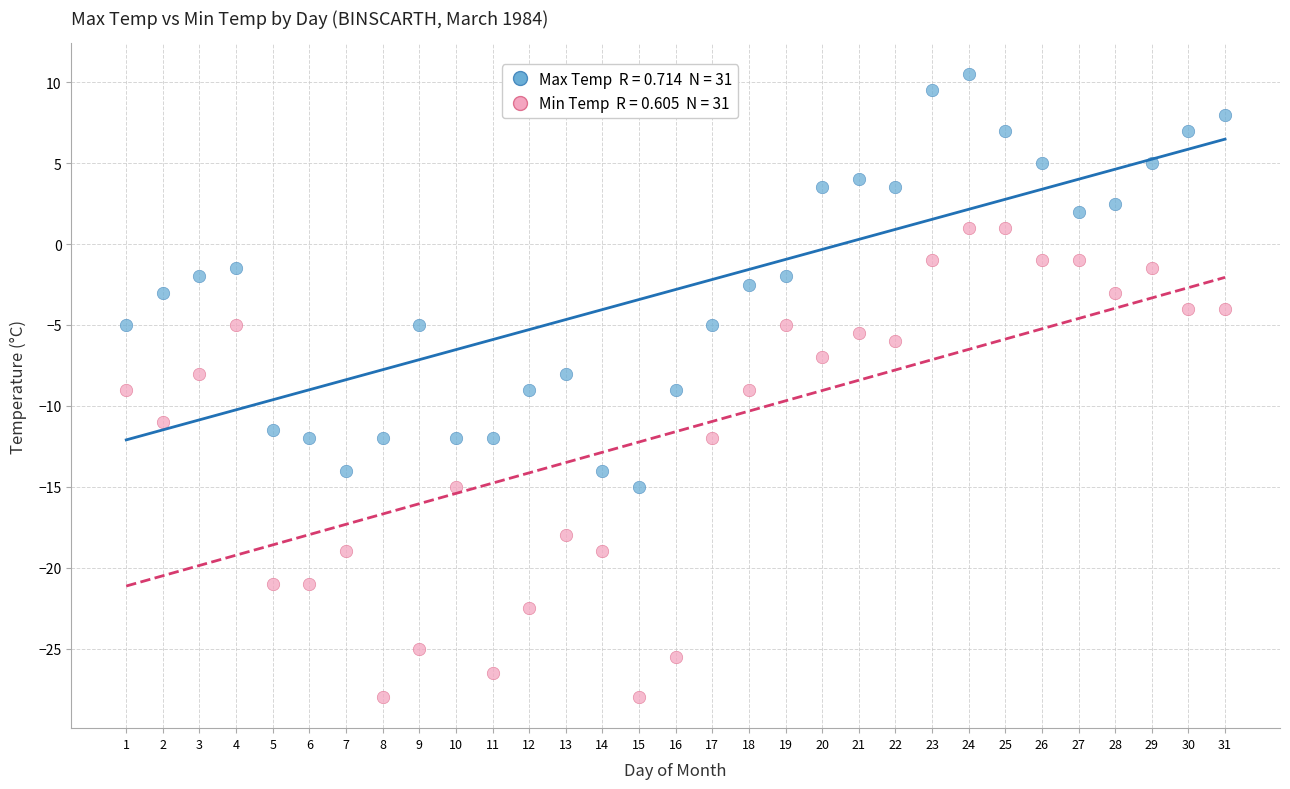

Across all data points, what is the range of Y values (max minus min)?

38.5